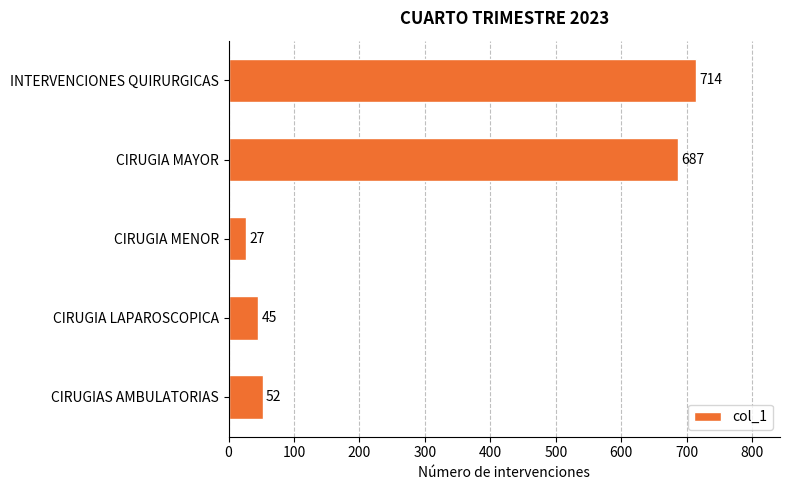

What is the average value?

305